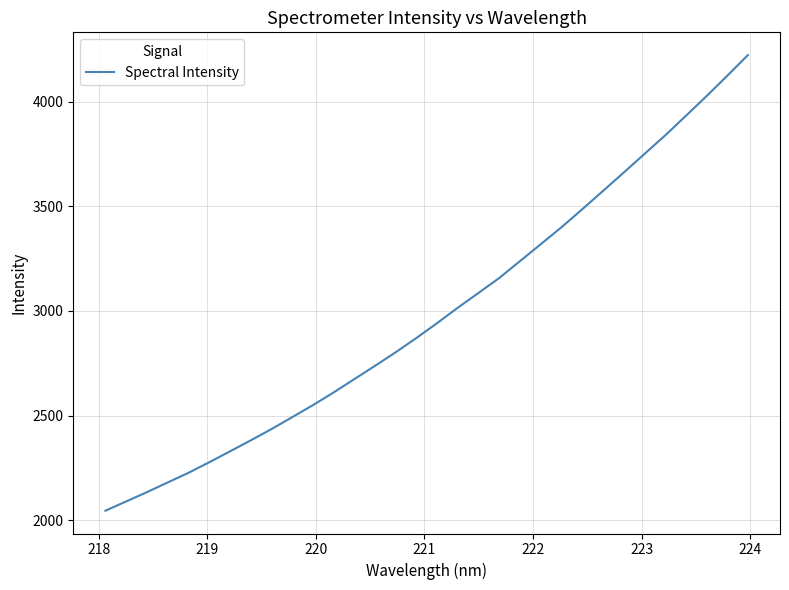

What is the greatest value displayed?

4222.4